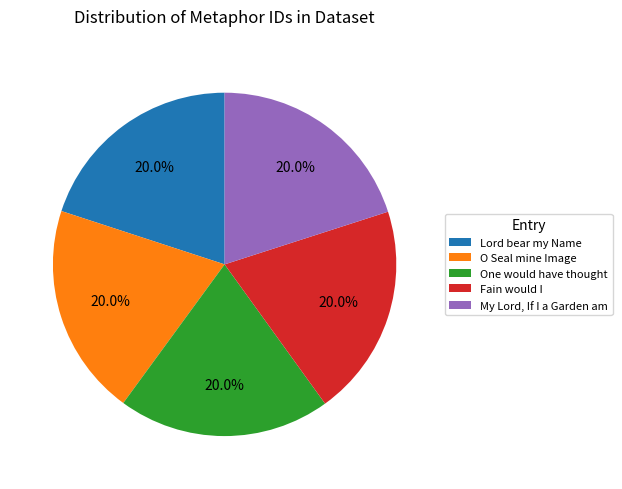

Is it true that O Seal mine Image is 13% of the pie?

False